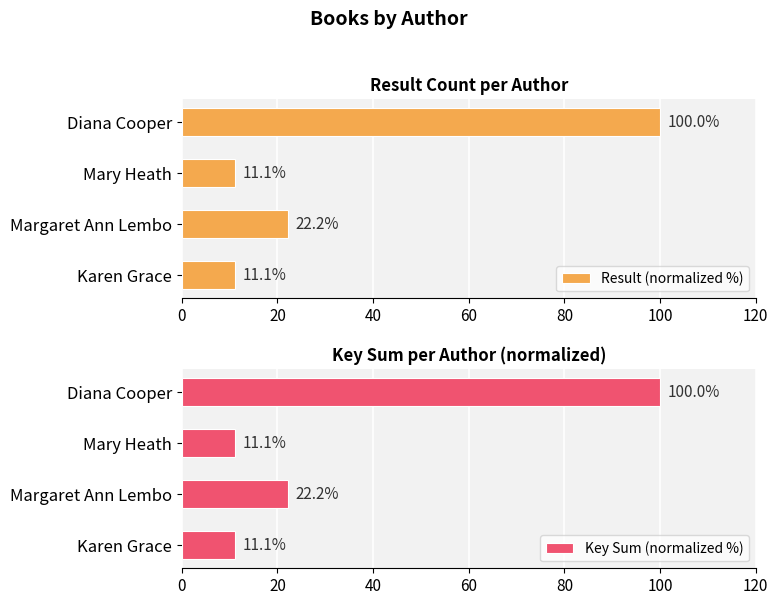

How many values in the Key Sum (normalized %) series are below 22?

2